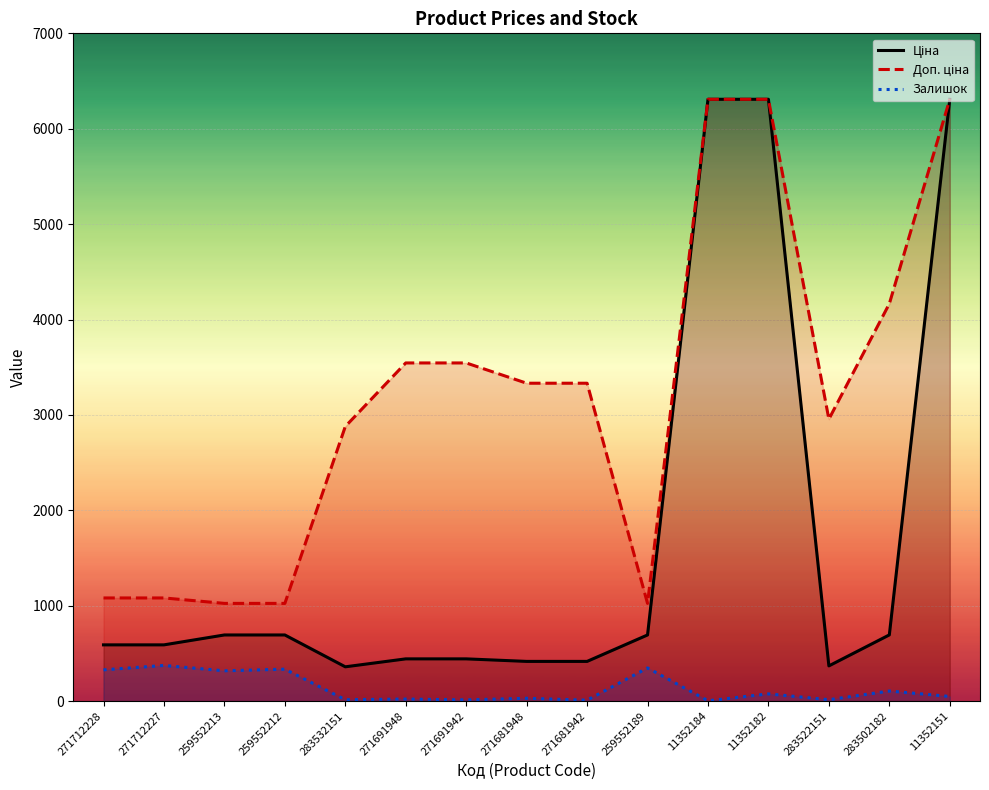

True or false: Ціна has more than 1 points higher than both neighbors.

False